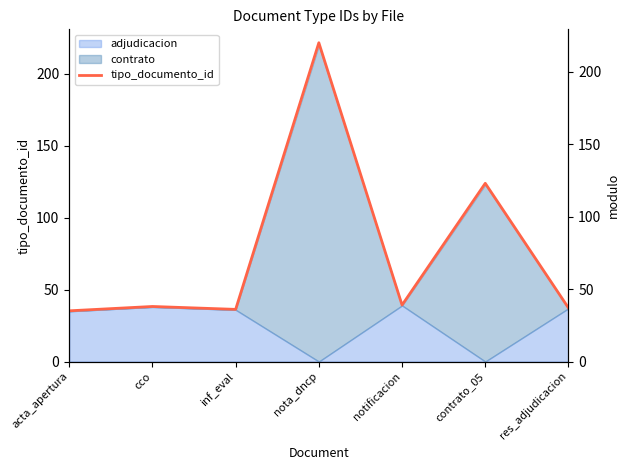

Is it true that the value at res_adjudicacion is 60?

False